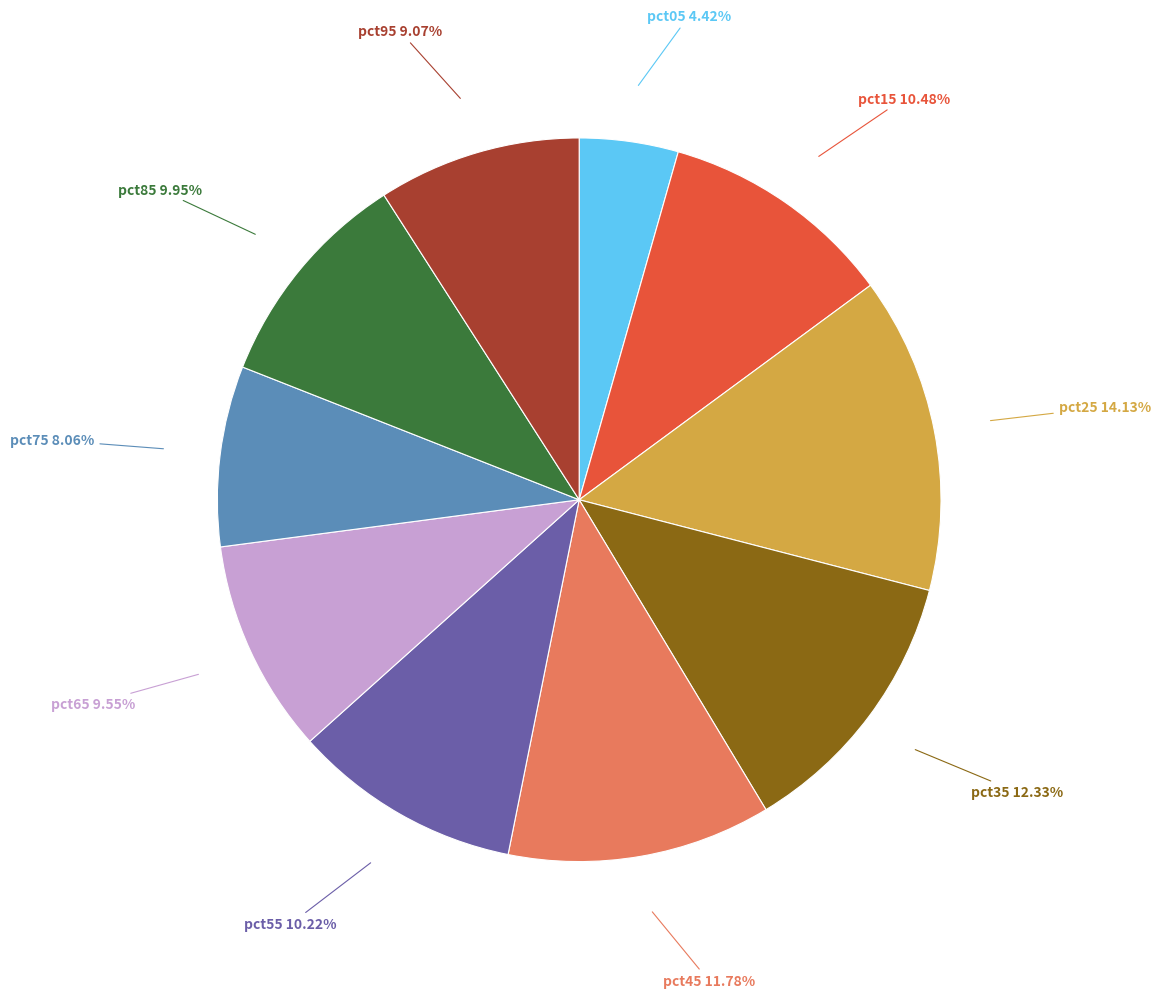

Is there a majority slice in this chart?

No